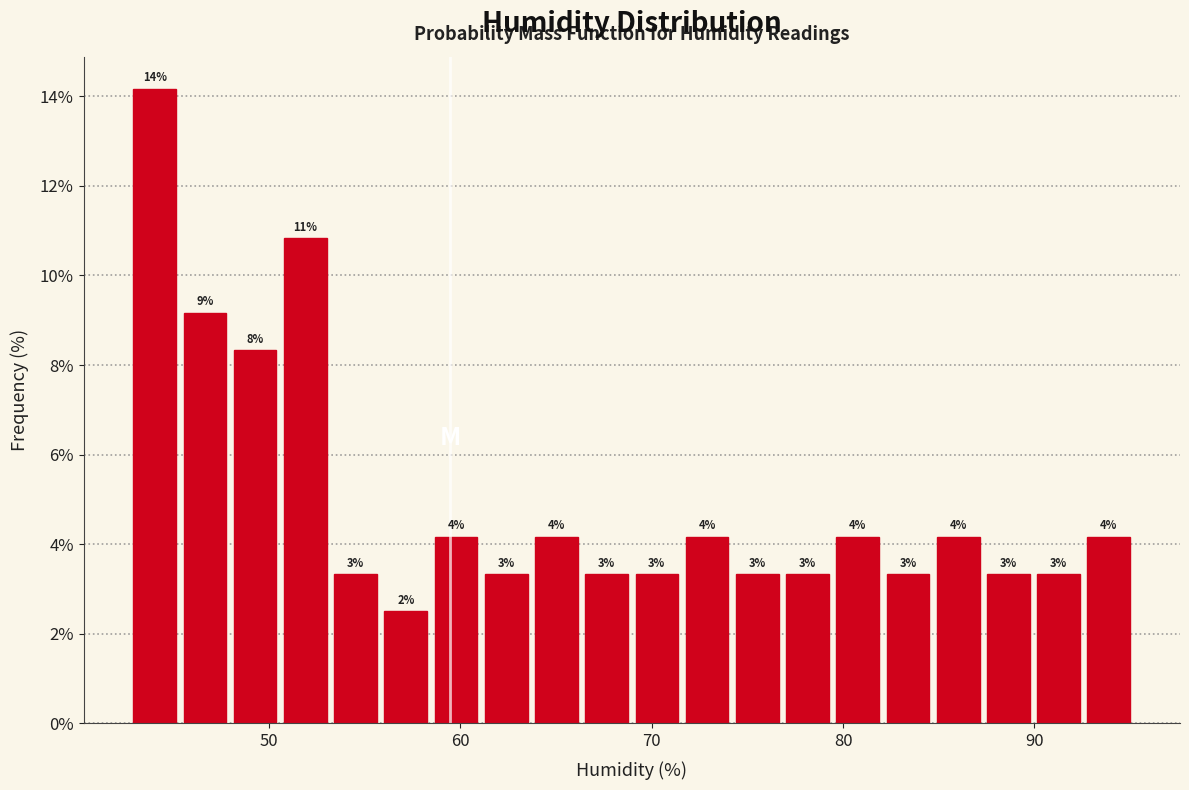

Around what value on the x-axis is the tallest bar? Give the approximate position of its centre, as read against the axis.

44